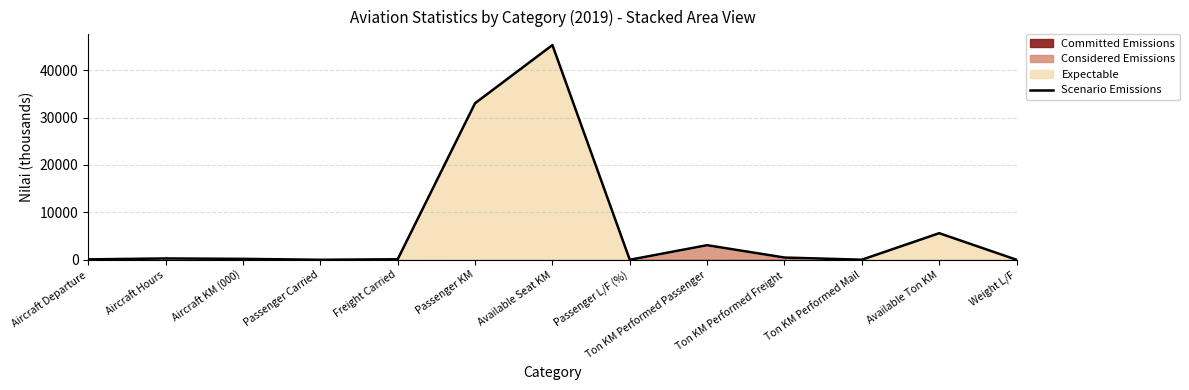

Does the chart have visible grid lines?

Yes